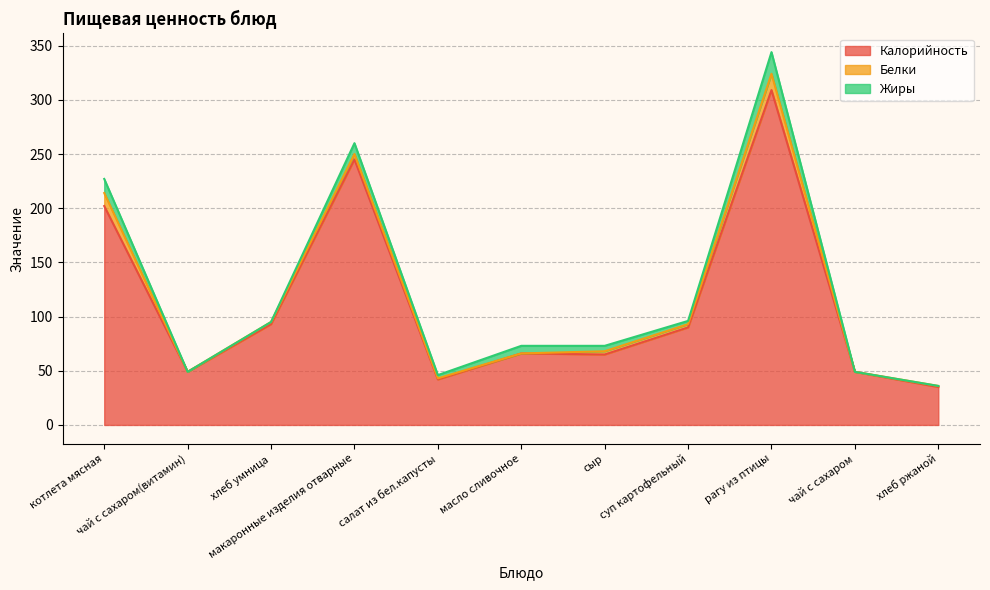

Which series has the largest total across all categories?

Калорийность